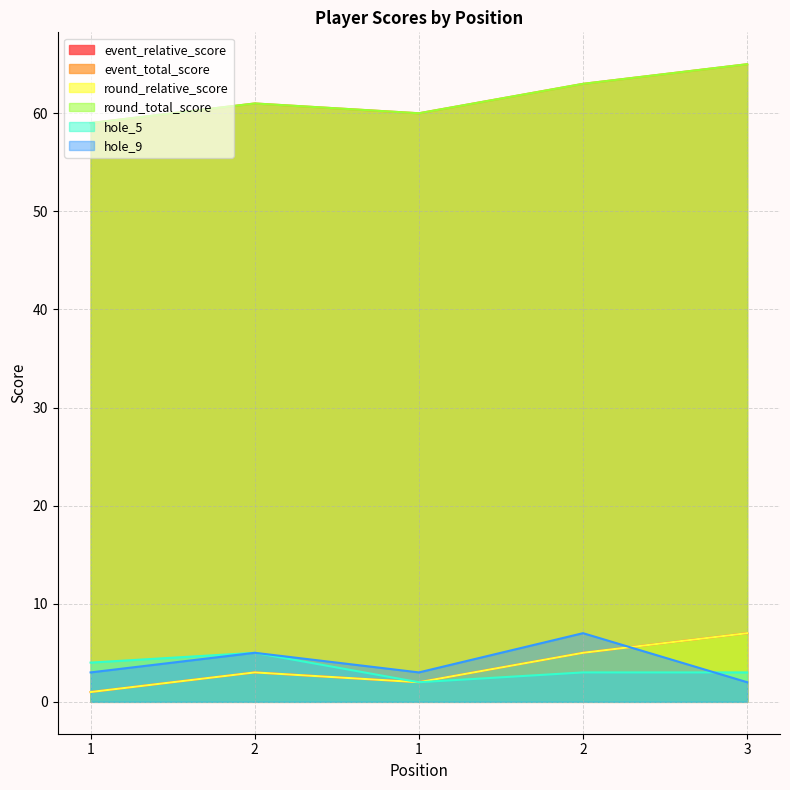

What is the value of the event_relative_score point at the 3rd from the left?

1